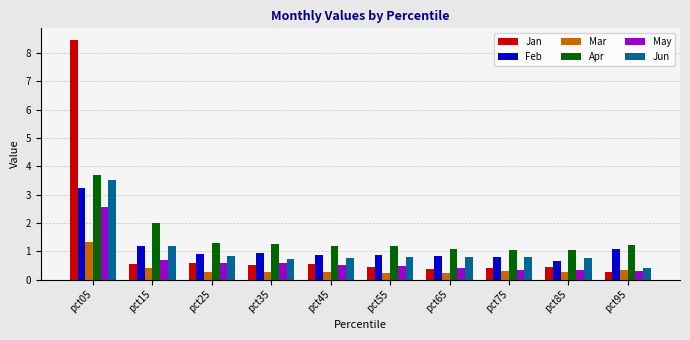

Which series changed the most between pct15 and pct35?

Apr